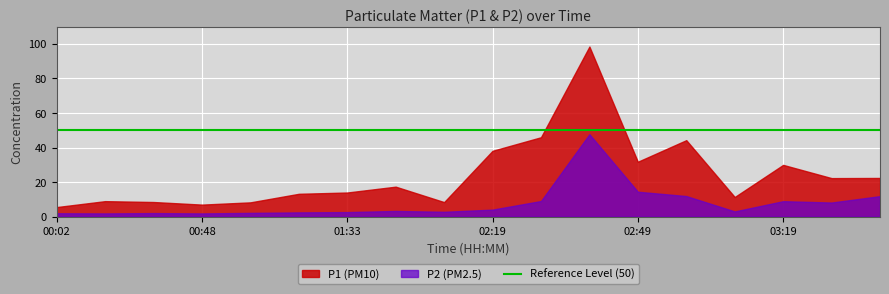

How many values in the P2 series are below 3?

8